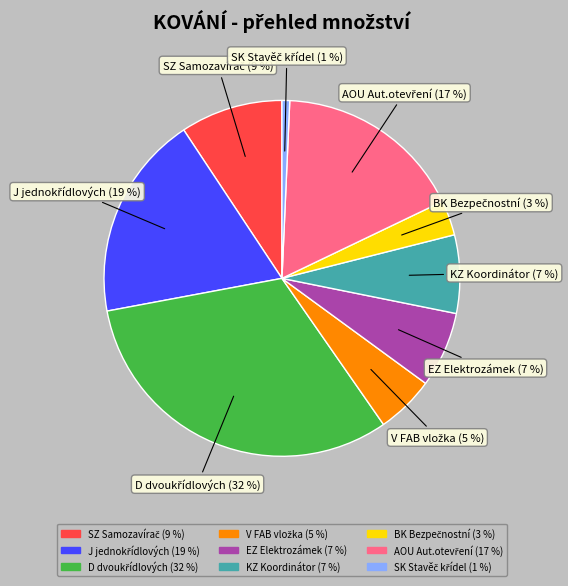

How many segments does this pie chart have?

9